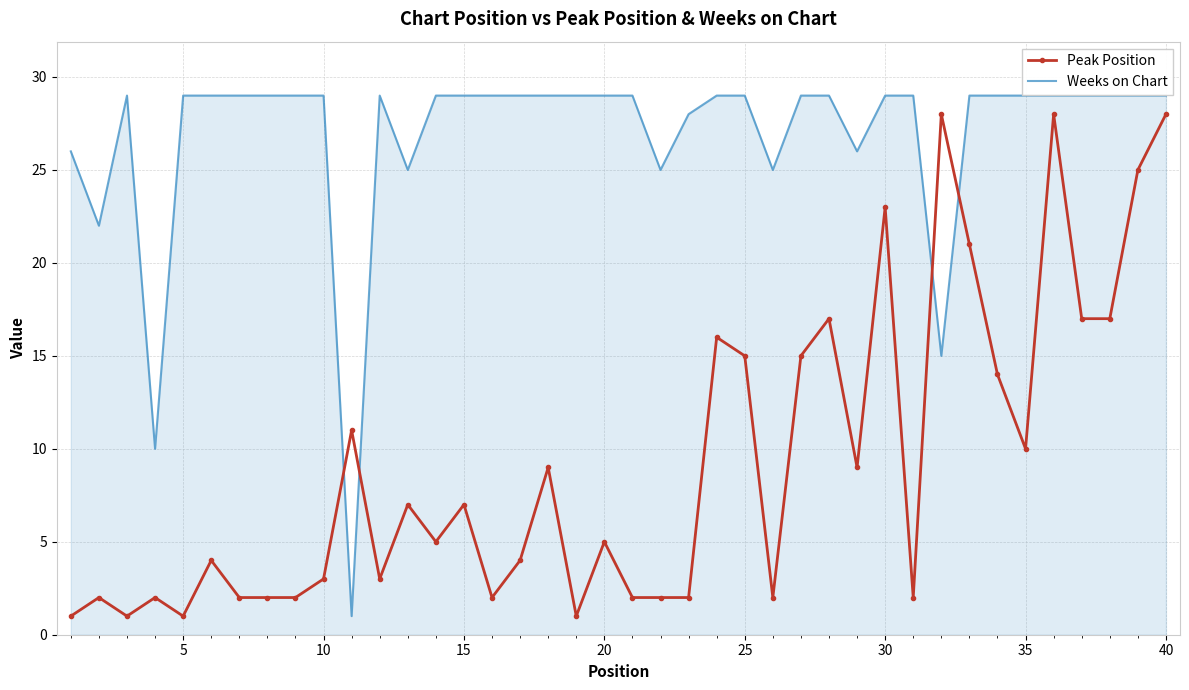

How many times do Weeks on Chart and Peak Position cross each other?

4